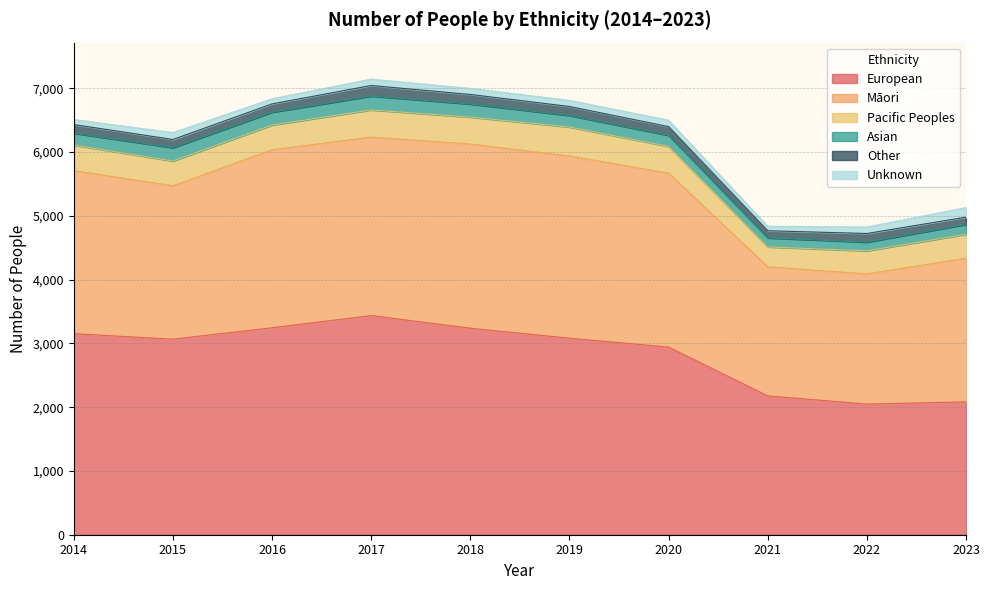

What is the highest value of the Unknown series?

150